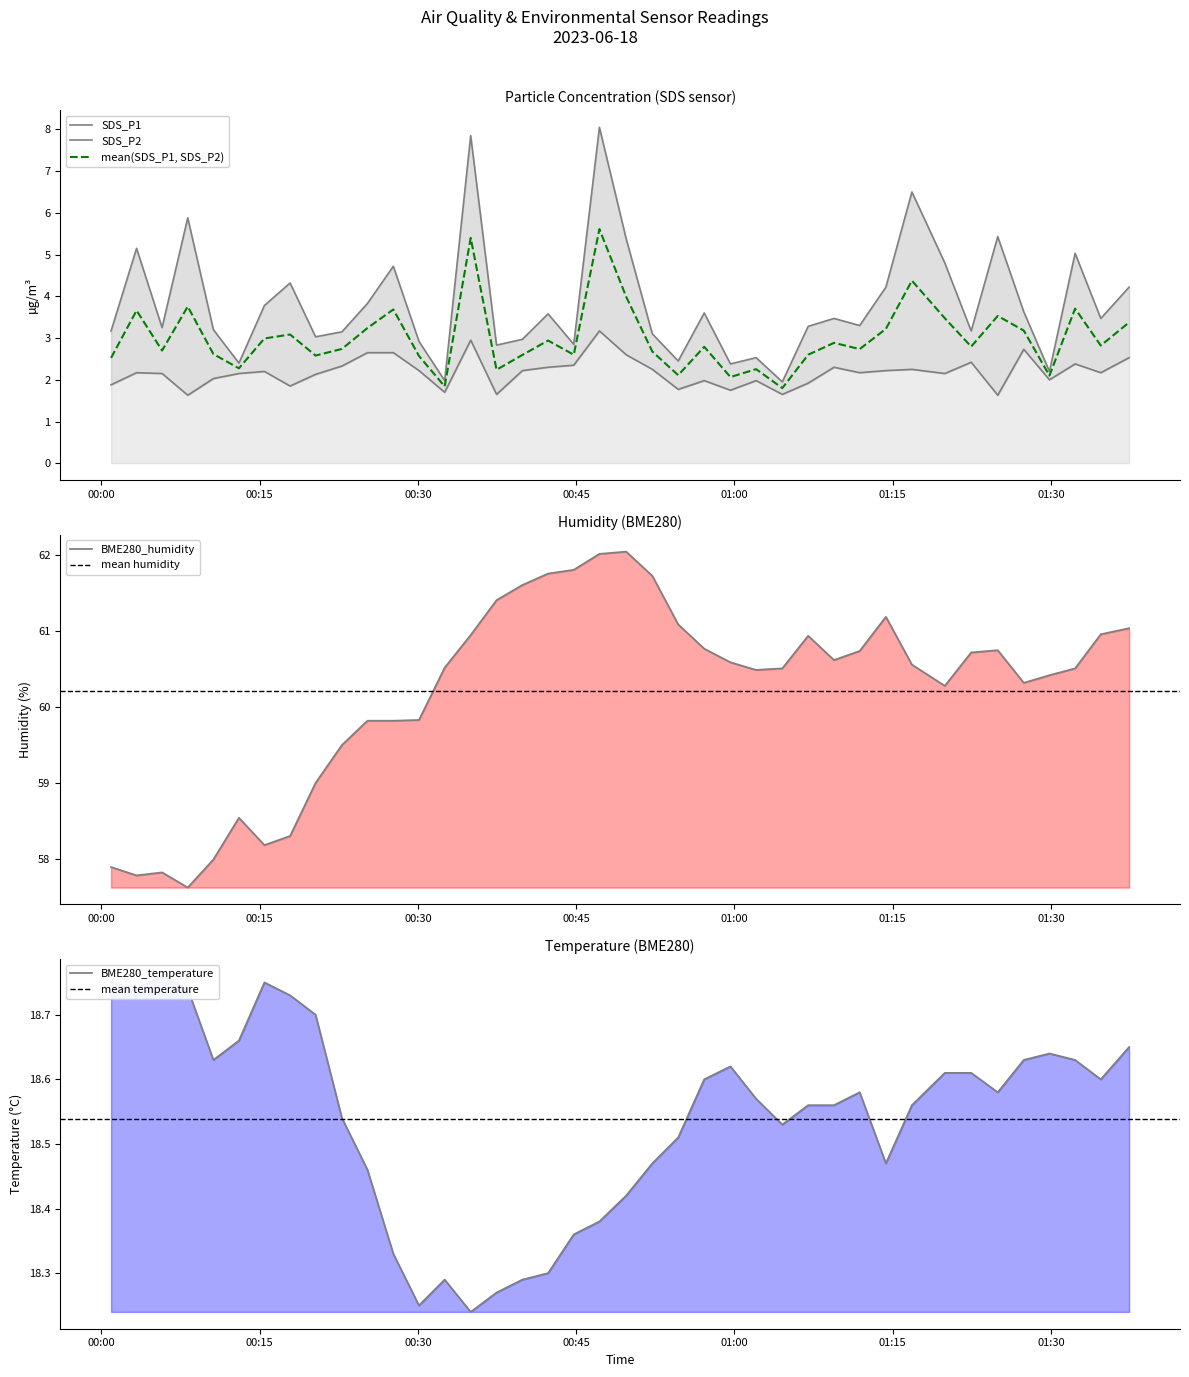

How many distinct data groups are displayed?

4